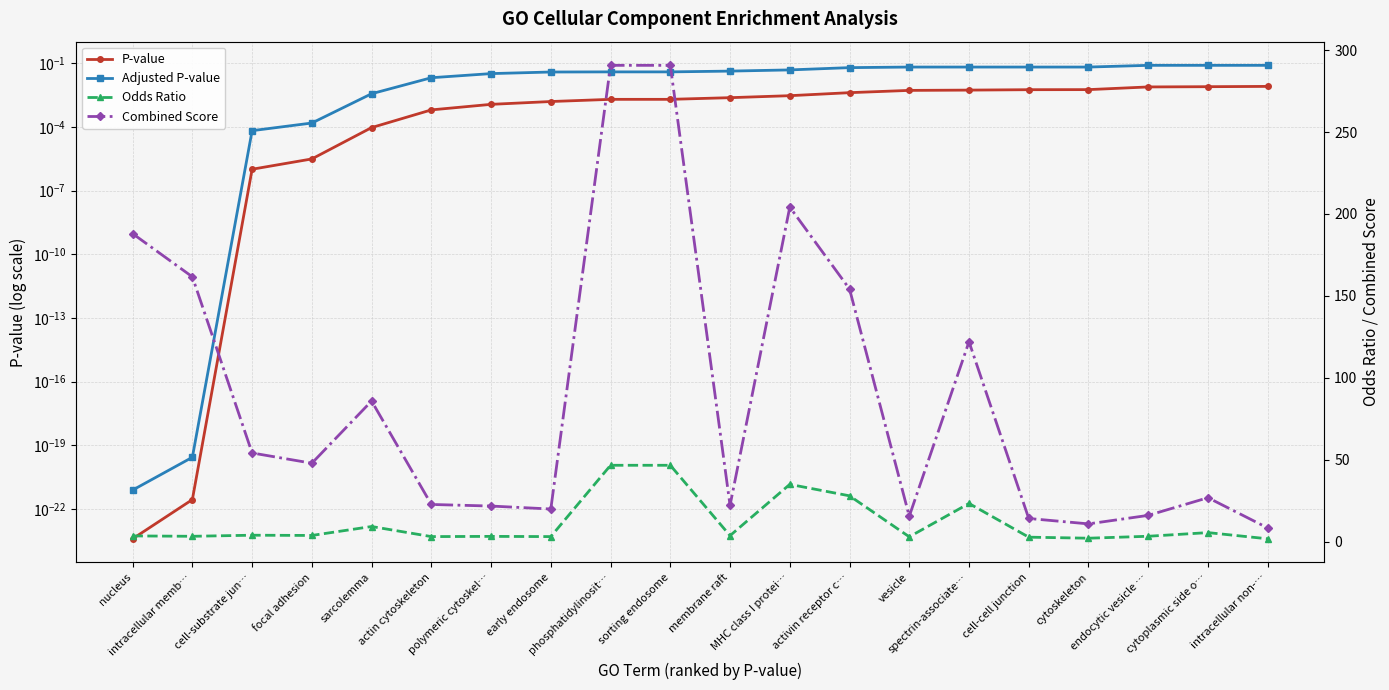

True or false: Combined Score has a value of 206.8 at activin receptor c….

False